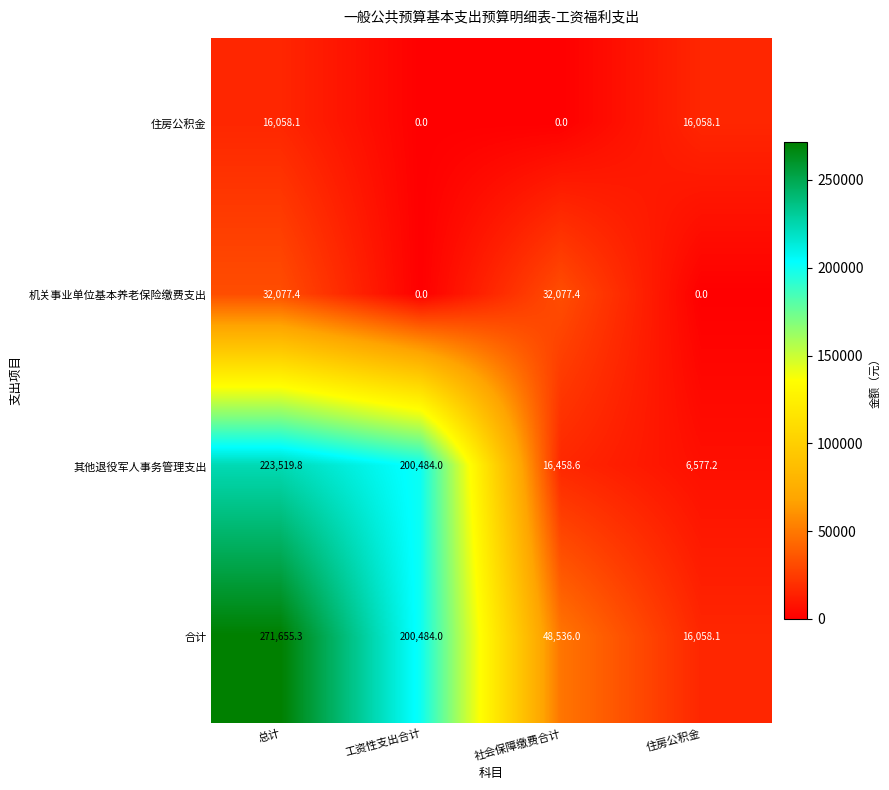

Which series has the largest total across all categories?

合计